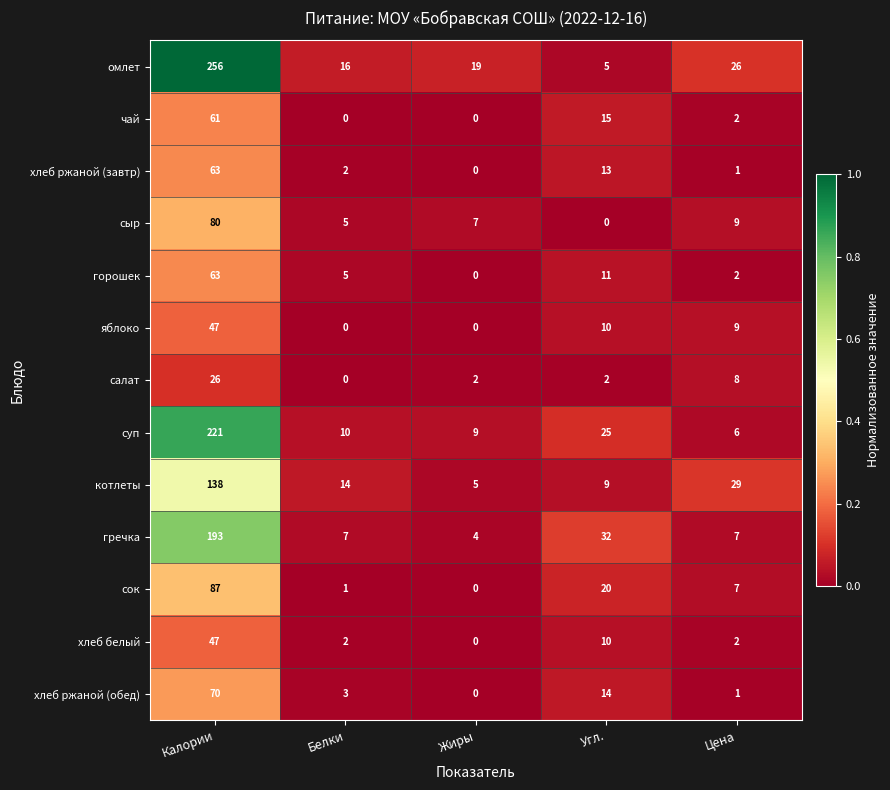

How many values in the хлеб ржаной (завтр) series are below 2?

2